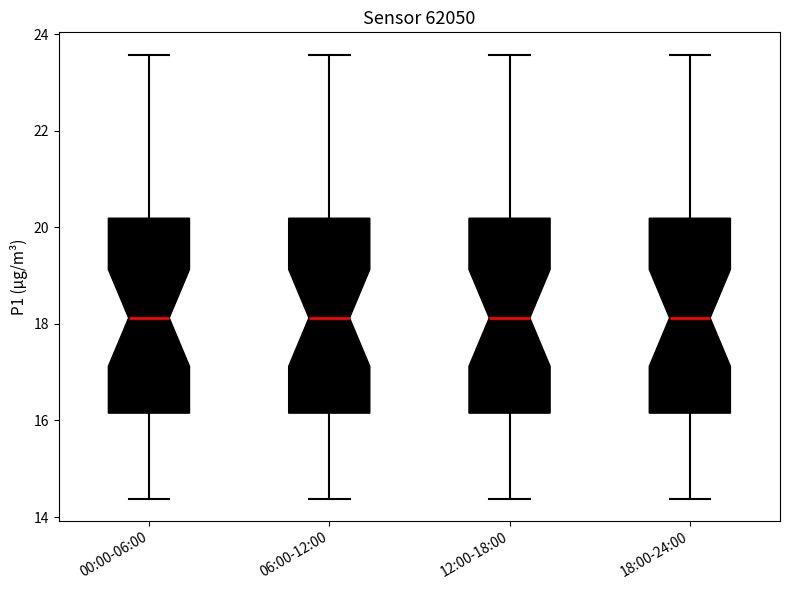

Reading left to right, transcribe this box plot: for each box, give where its median line is, the range the box spans, and where its two whiskers end, as read against the y-axis. The values are not printed on the chart, so give them approximately, as read against the axis.

00:00-06:00: median 18.2, box 16.2 to 20.2, whiskers 14.4 to 23.6
06:00-12:00: median 18.2, box 16.2 to 20.2, whiskers 14.4 to 23.6
12:00-18:00: median 18.2, box 16.2 to 20.2, whiskers 14.4 to 23.6
18:00-24:00: median 18.2, box 16.2 to 20.2, whiskers 14.4 to 23.6